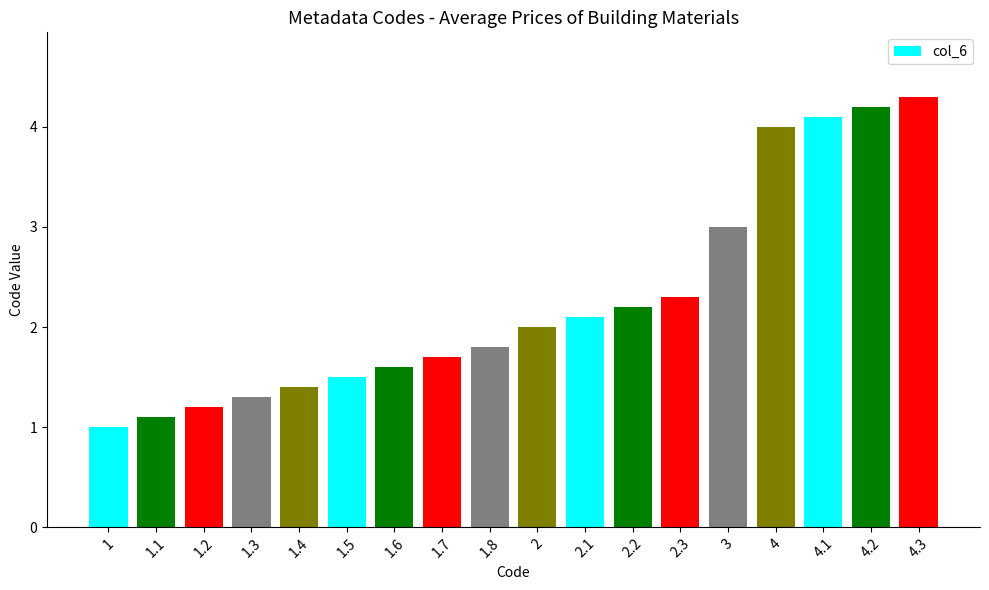

At which label is the value closest to 2?

2